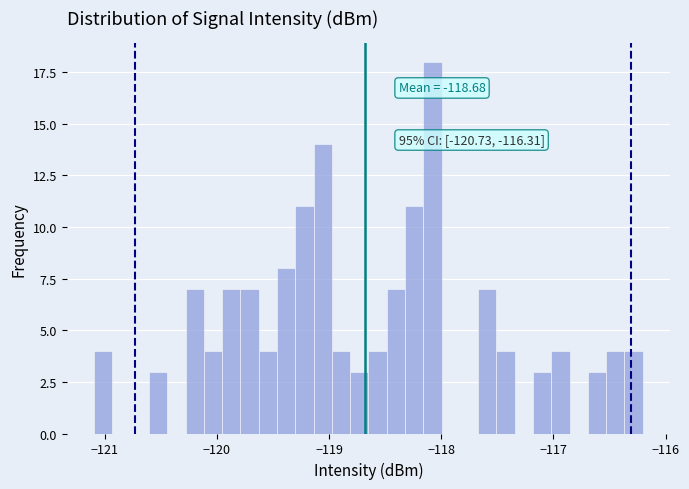

Around what value on the x-axis is the tallest bar? Give the approximate position of its centre, as read against the axis.

-118.1